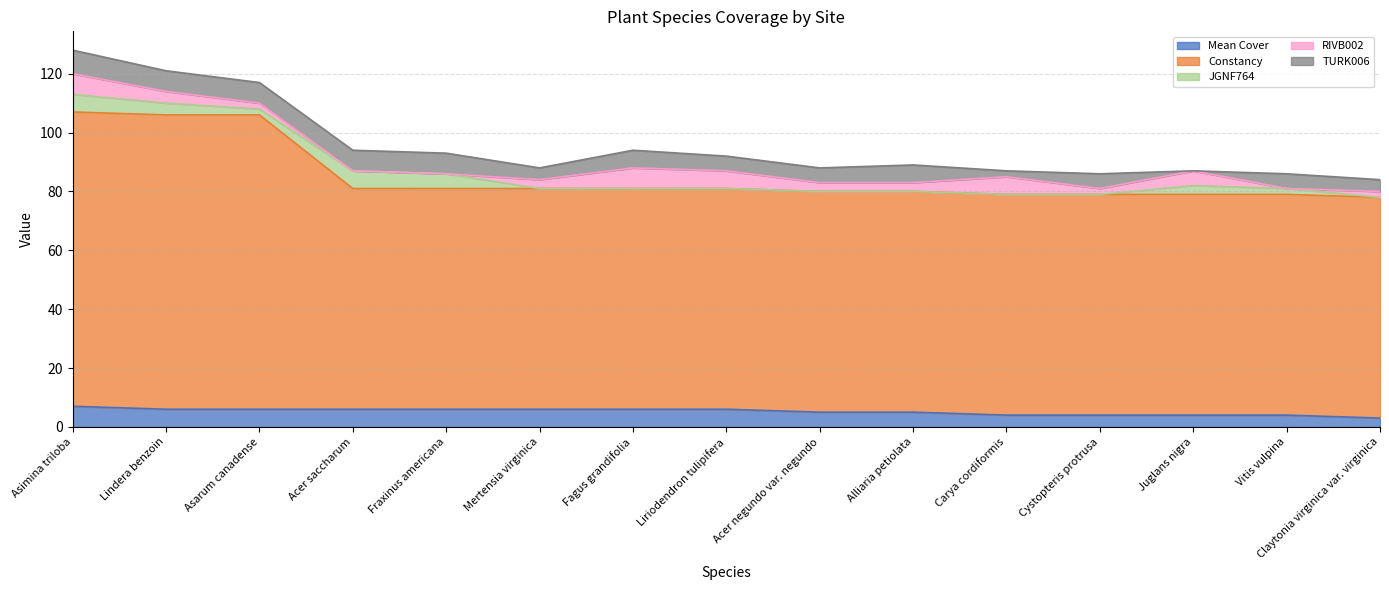

How many distinct data groups are displayed?

5